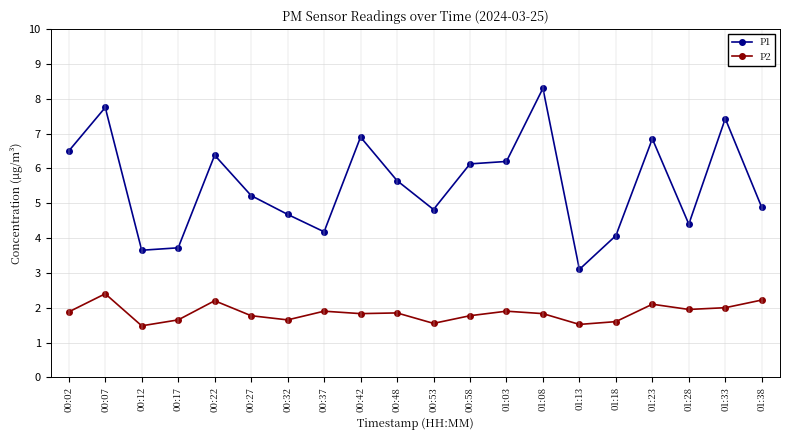

Where does the P1 series first go above 5?

00:02